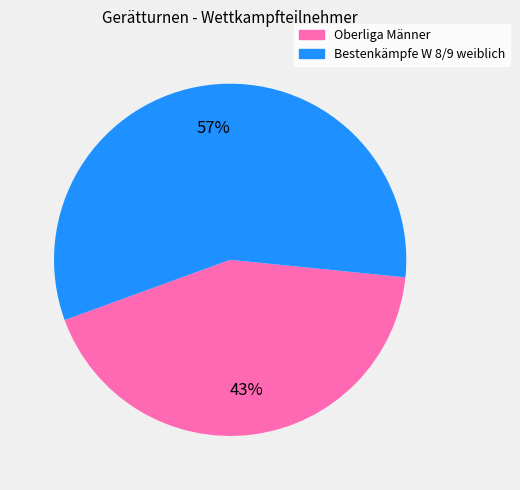

To the nearest percent, what is the difference between the largest and smallest slice percentages?

14%